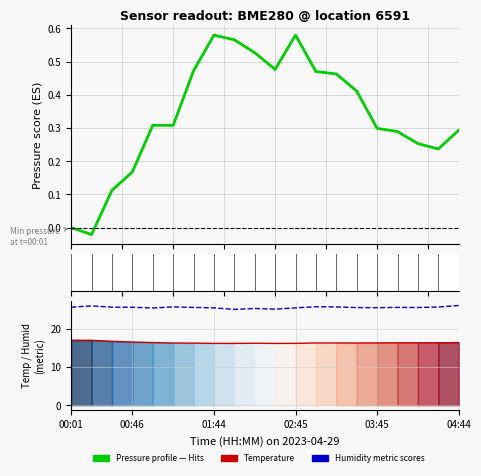

List the series in order of their overall mean, lowest first.

Pressure profile, temperature, humidity (shifted)